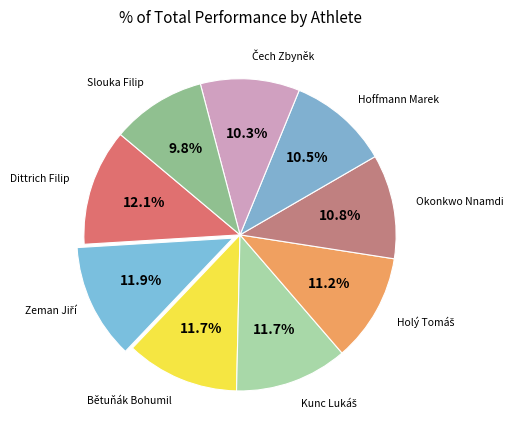

Count the number of slices in the pie.

9